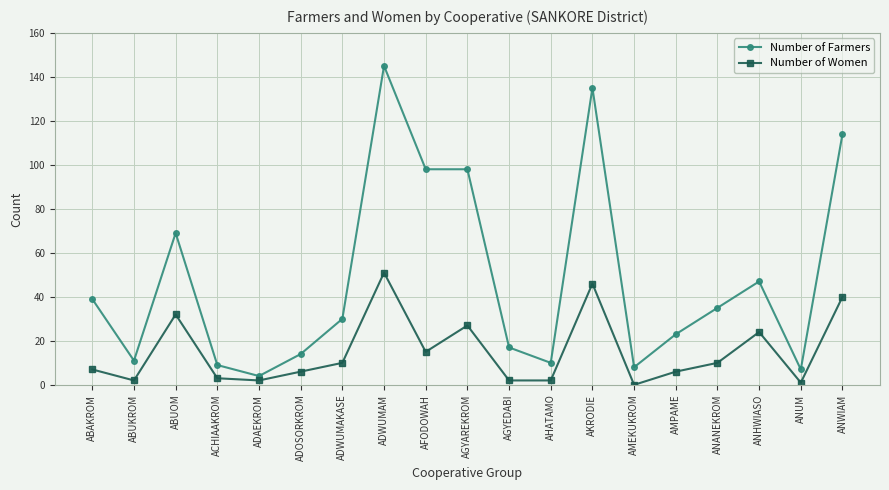

How many lines are shown in the chart?

2